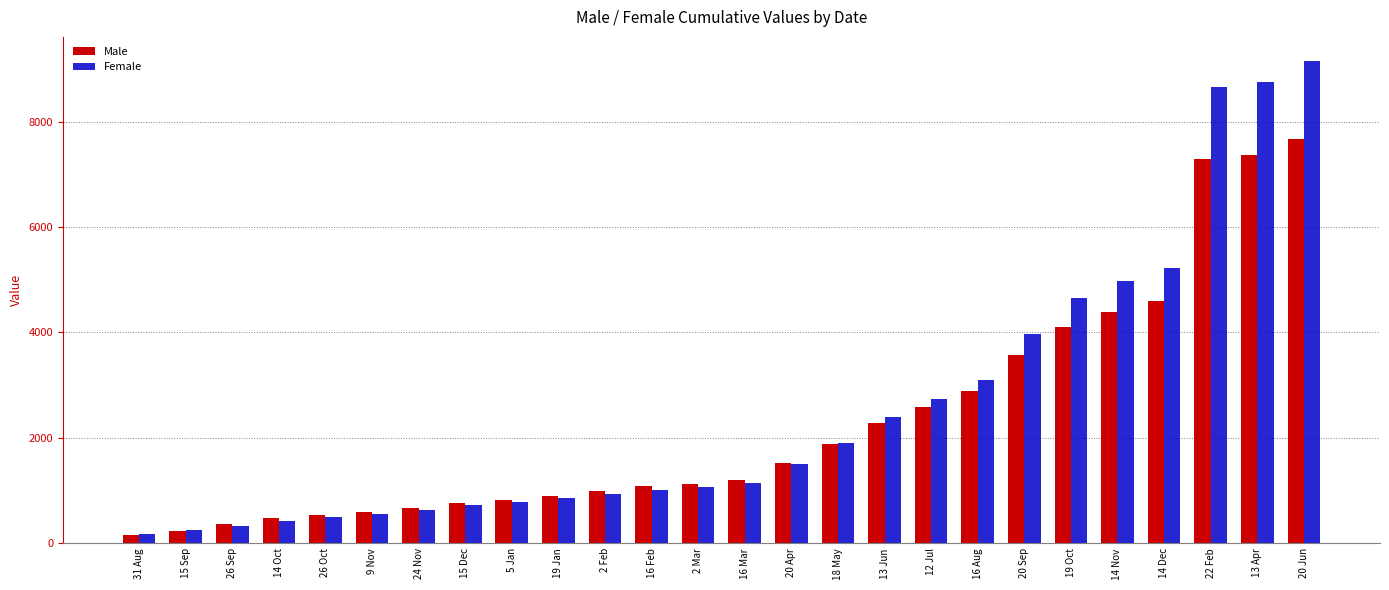

Does the chart contain any negative values?

No